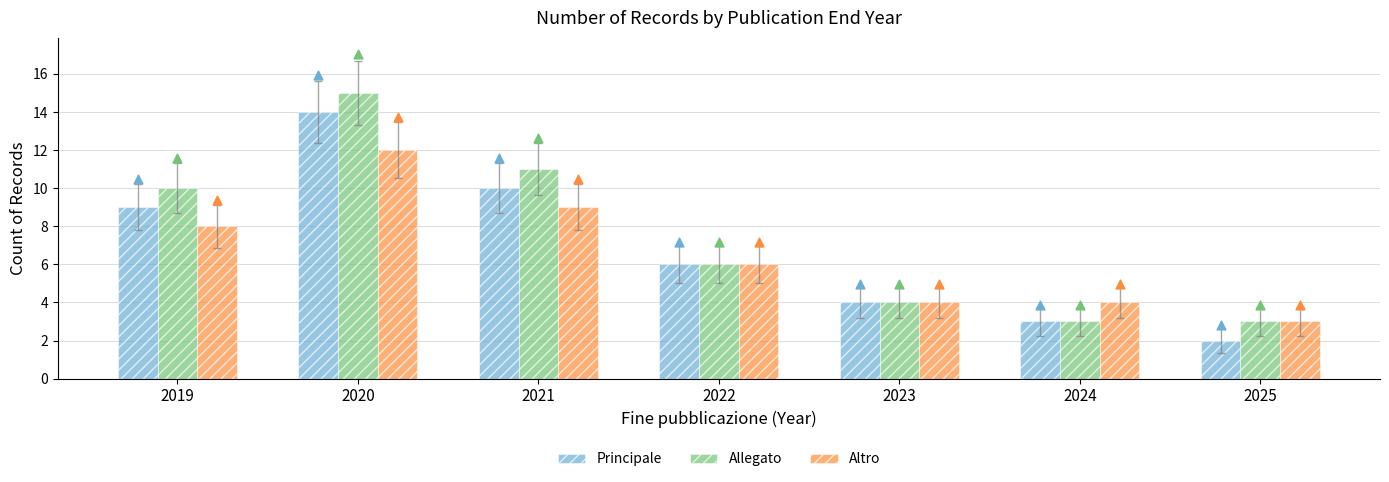

Which series has the widest spread of Y values?

Principale